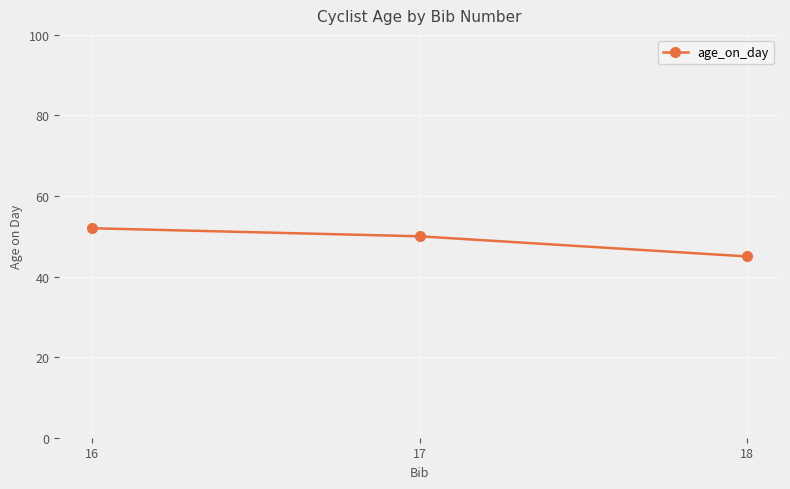

Rank the categories by value from highest to lowest.

16, 17, 18